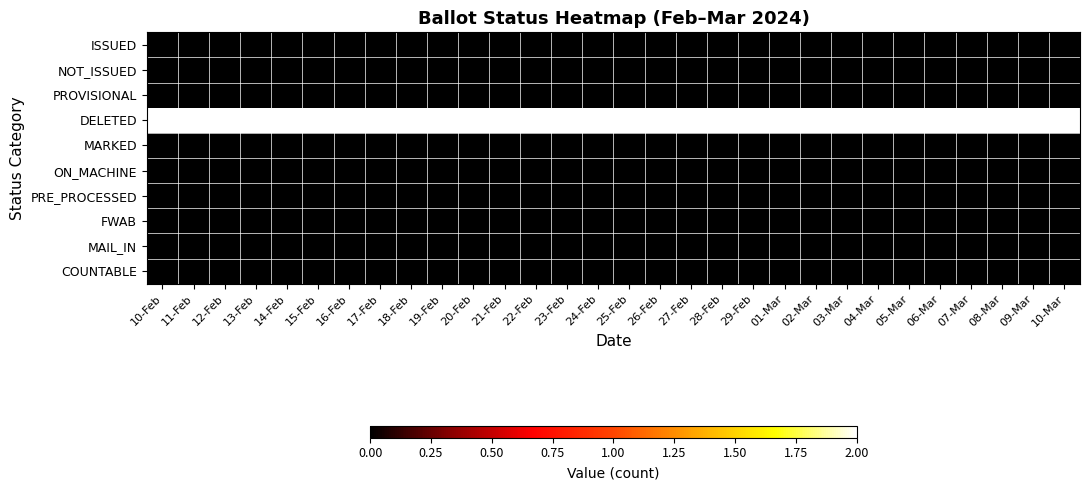

What is the maximum value shown in the chart?

2